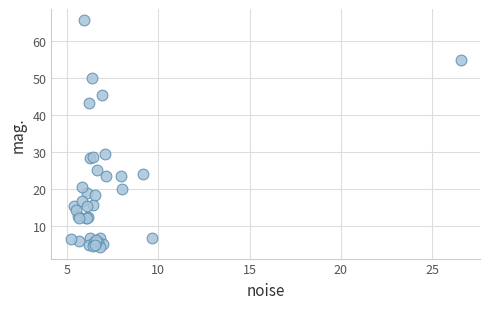

What Y value in the scatter plot is closest to 34?

29.4